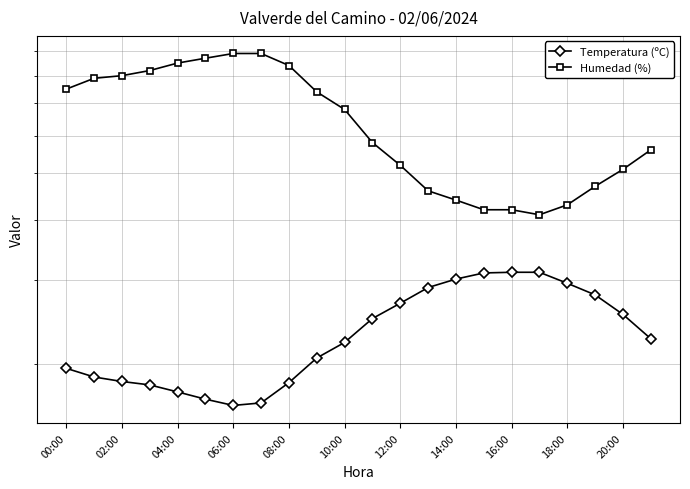

Is this an area chart (filled region under the line)?

No